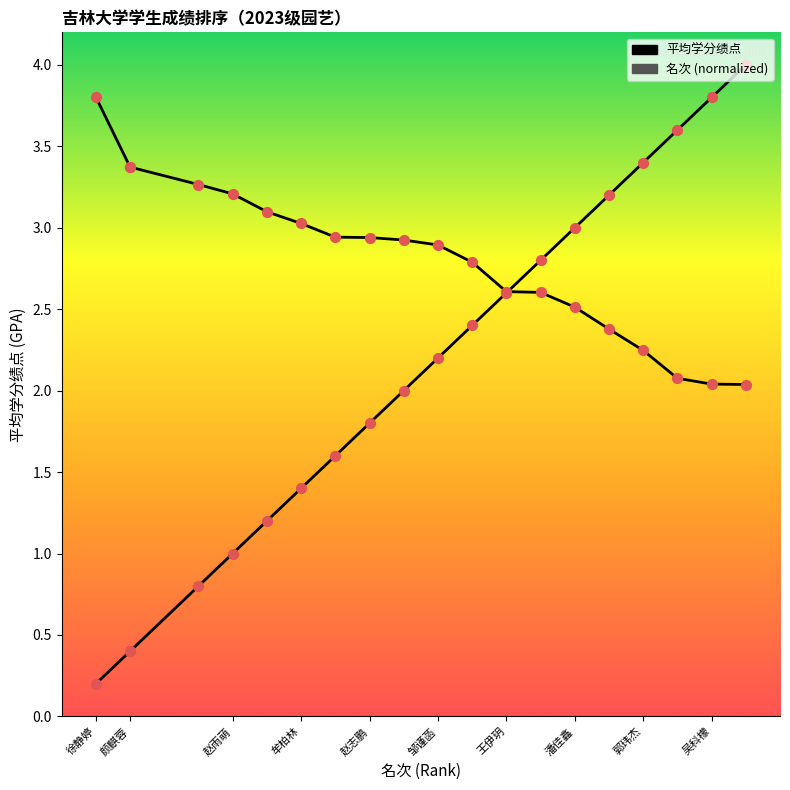

Which series has the largest total across all categories?

平均学分绩点